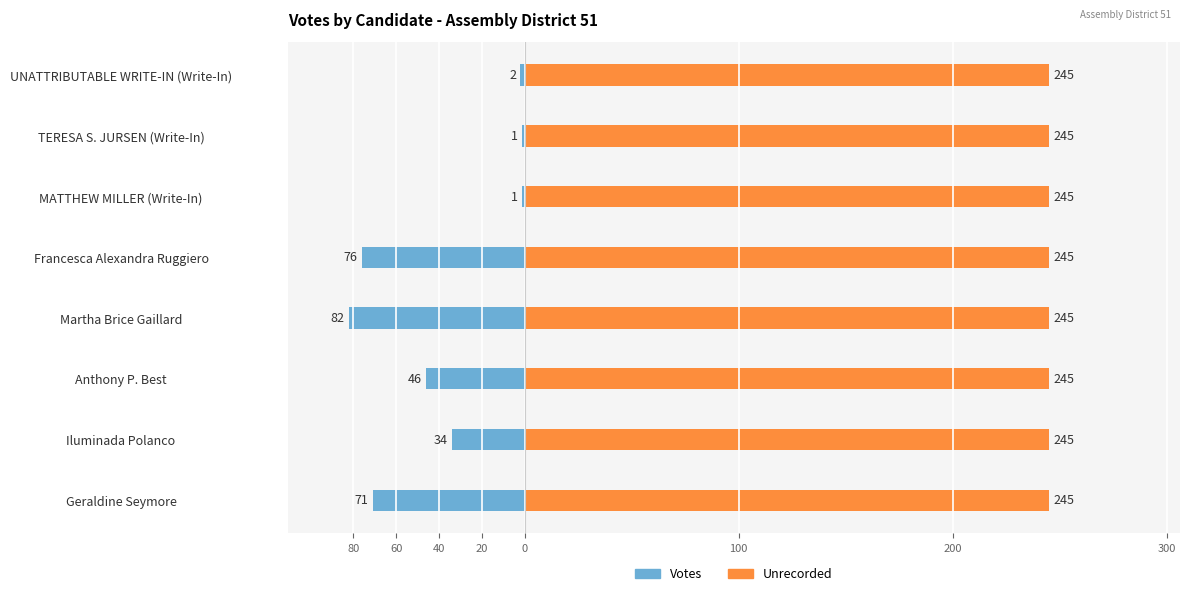

What are all the series names shown in the legend?

Votes, Unrecorded